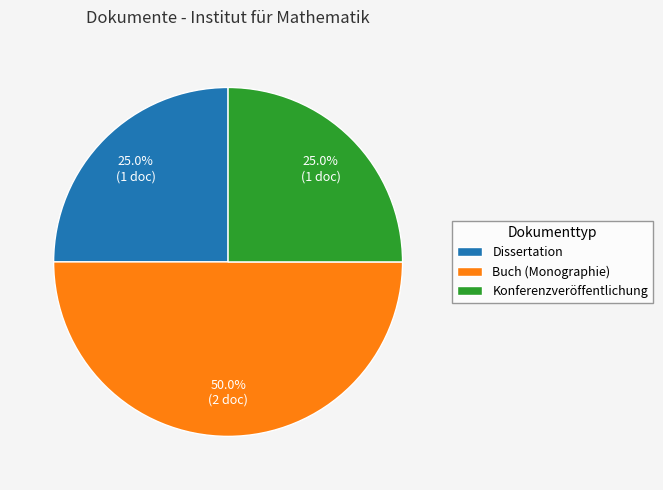

How many slices are in this pie chart?

3